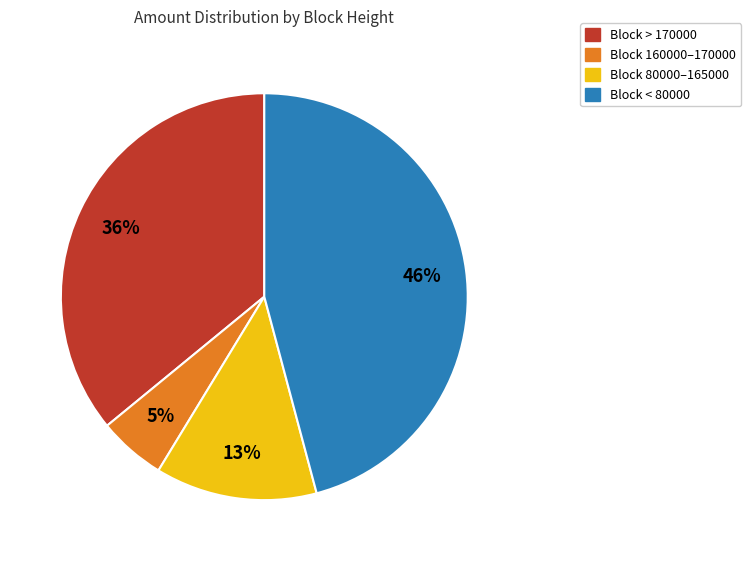

To the nearest percent, what is the average slice percentage?

25%